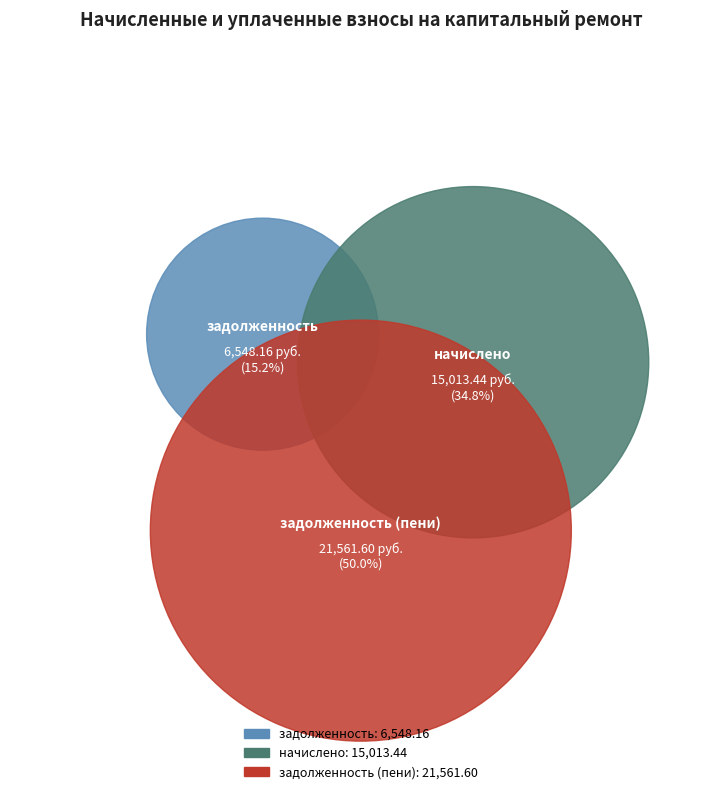

What is the change in value from задолженность to задолженность (пени)?

+15013.4